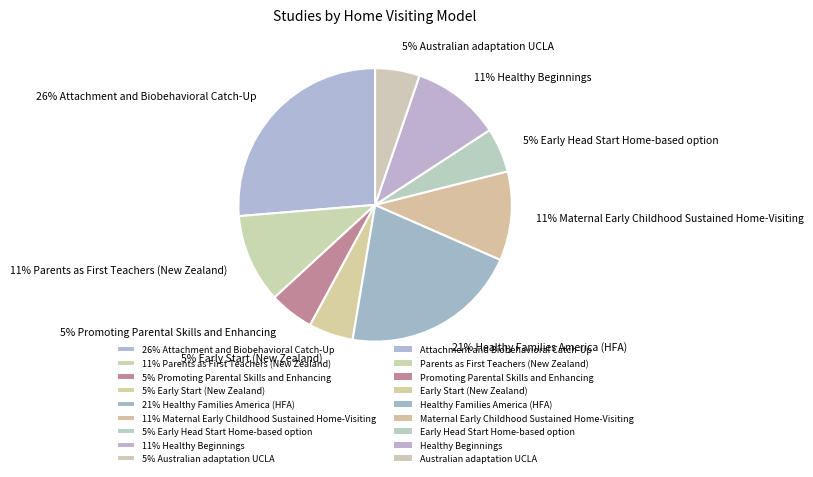

Is there any slice that represents more than half of the pie?

No